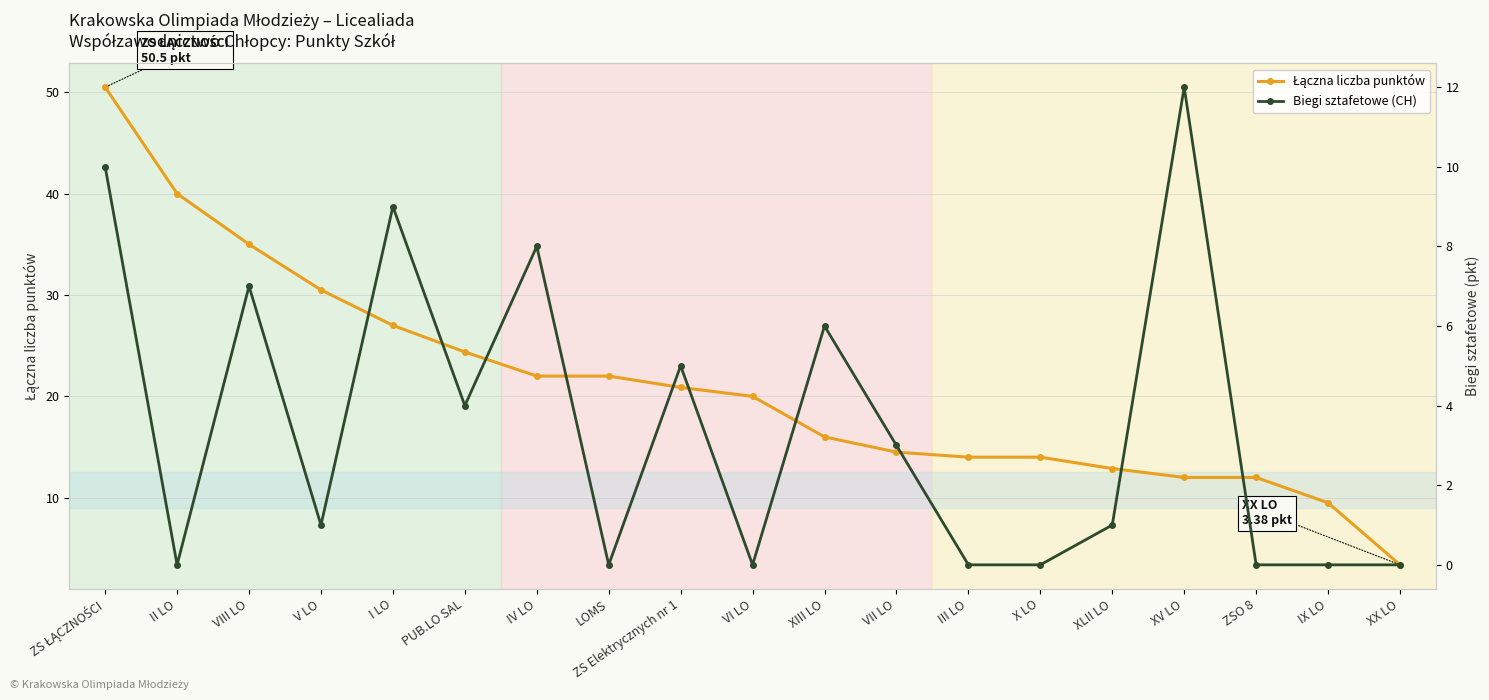

Between ZS ŁĄCZNOŚCI and XIII LO, which is larger?

ZS ŁĄCZNOŚCI